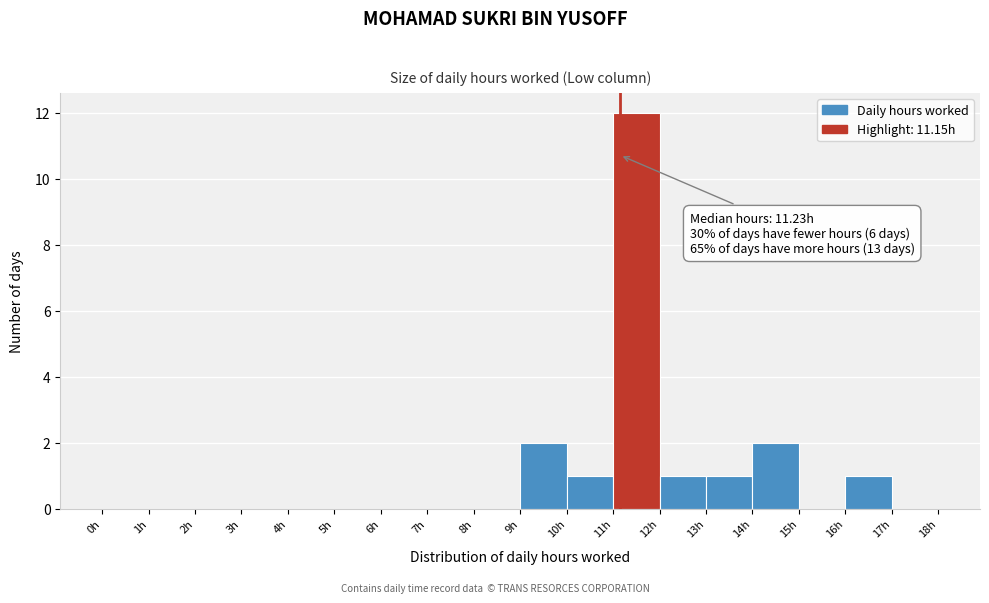

Which range on the x-axis has the tallest bar?

11 to 12